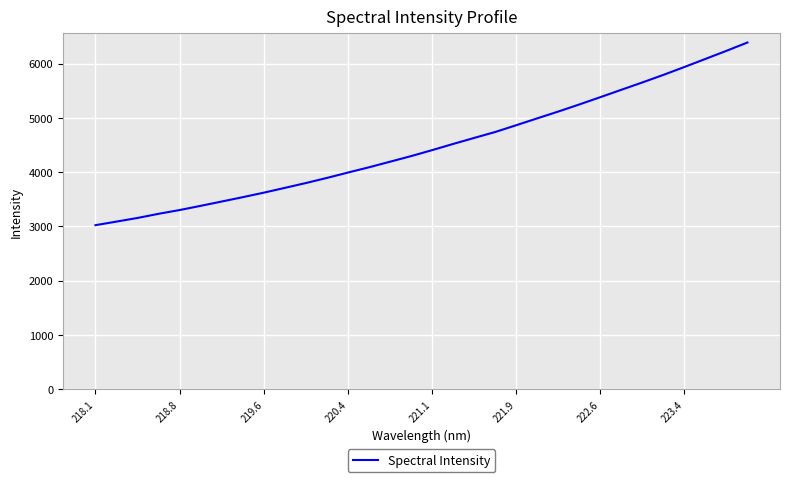

What is the difference between the maximum and minimum values?

3364.7